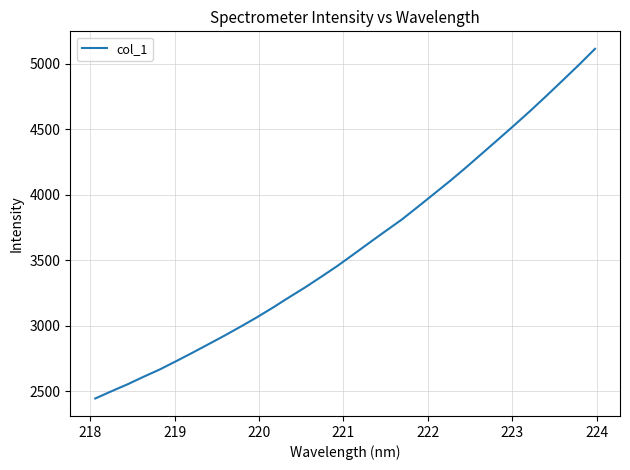

How many lines are shown in the chart?

1